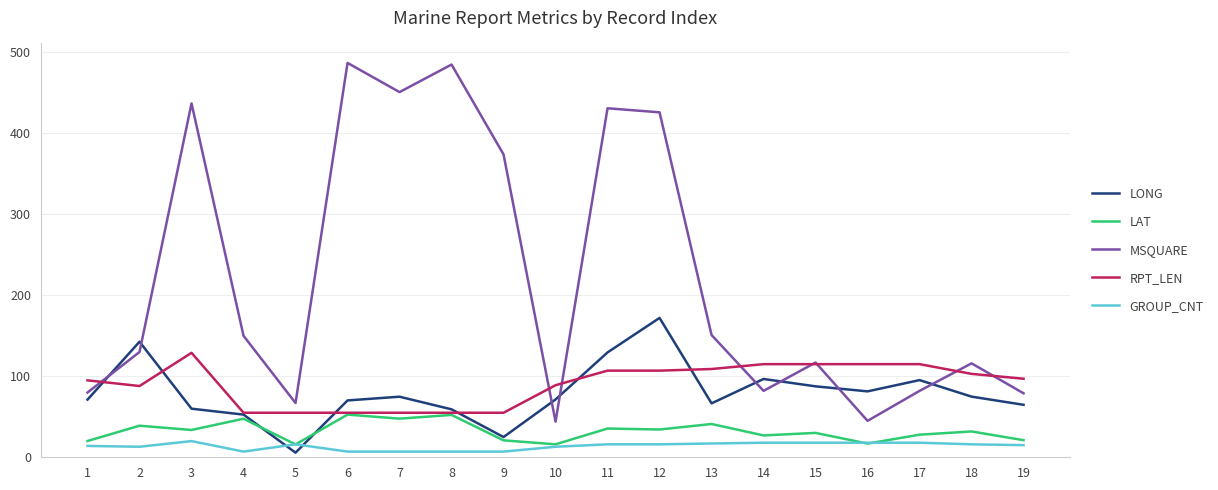

Is the value of RPT_LEN at 9 greater than the value of LAT at 15?

Yes